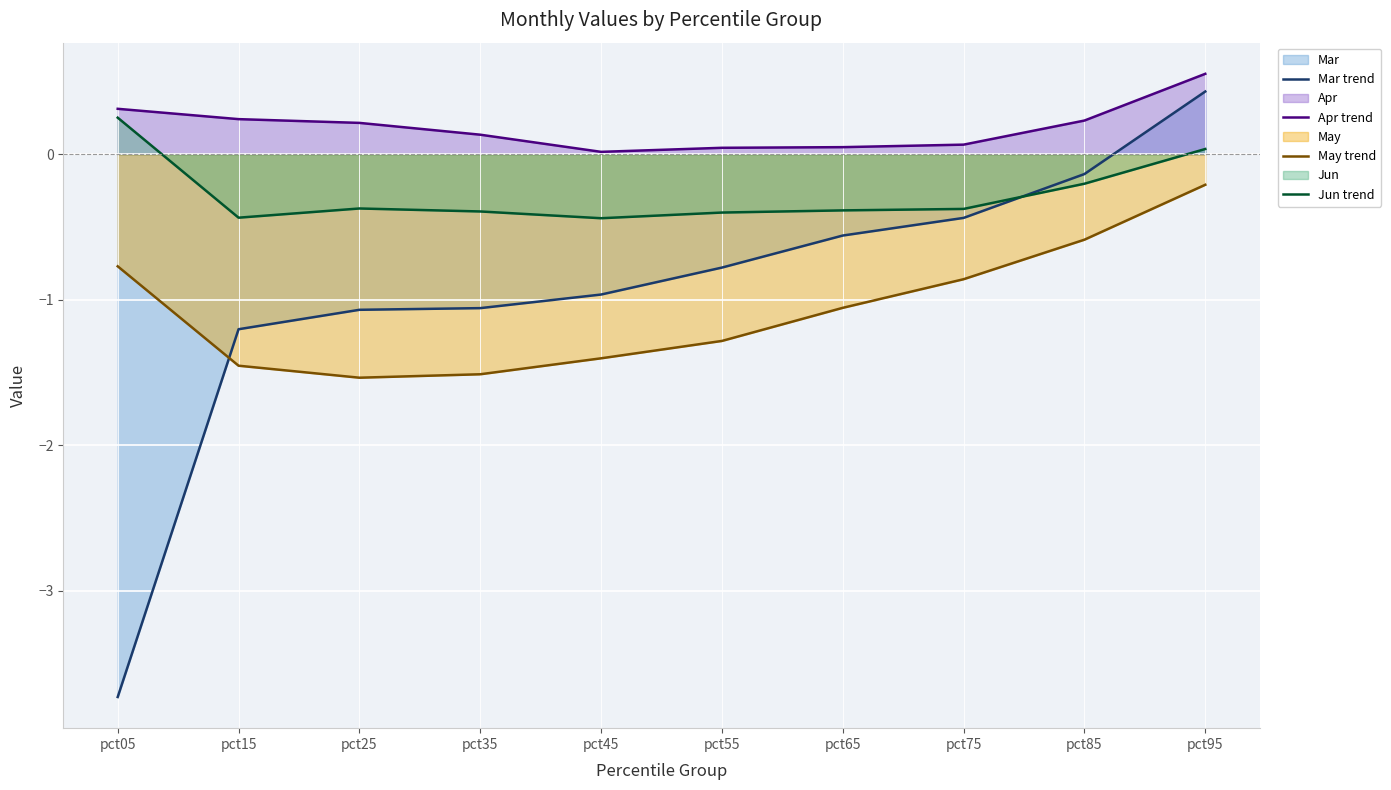

How many intersections are there between May trend and Mar trend?

1